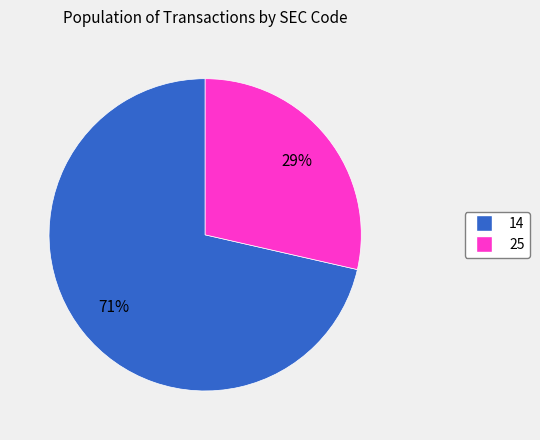

Between 25 and 14, which is larger?

14